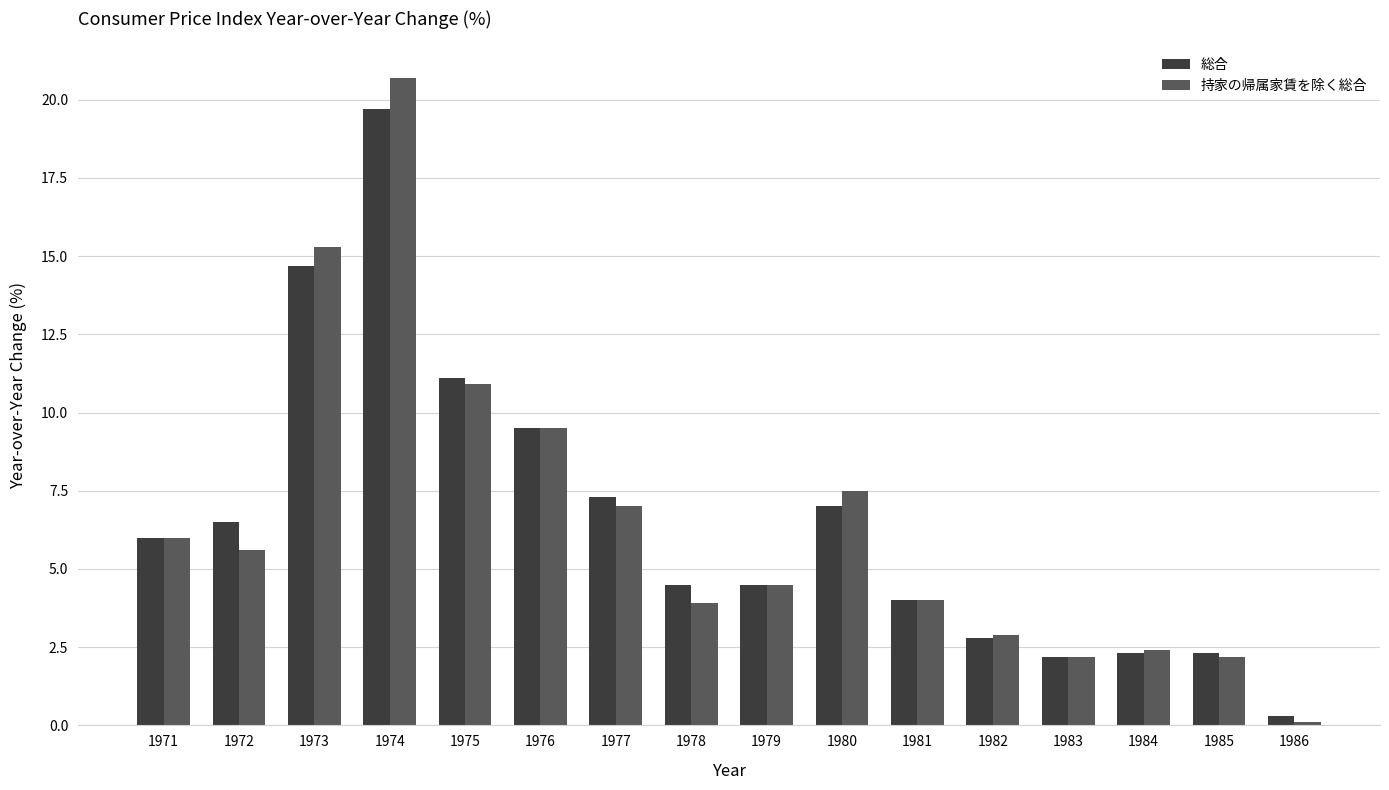

At which category is the sum across all series the highest?

1974